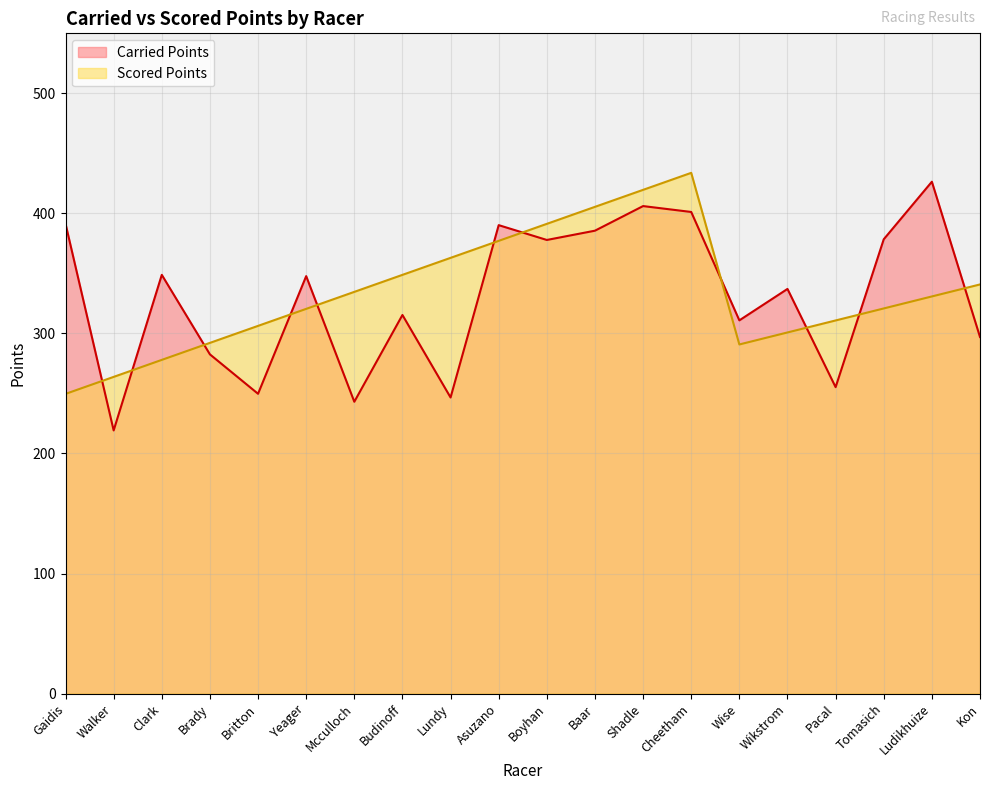

True or false: Scored Points has more than 0 interior local peaks.

True